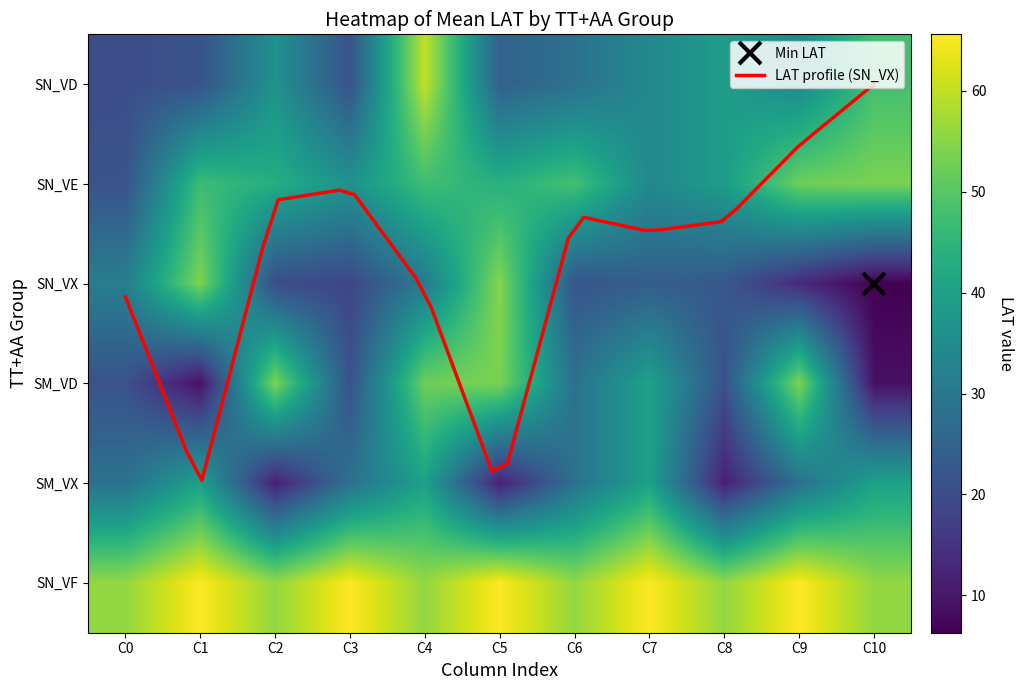

Which series has the largest total across all categories?

SN_VF